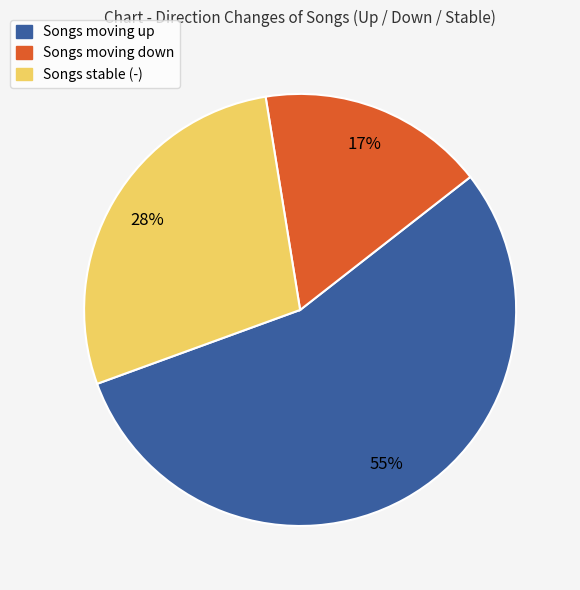

What is the largest slice in the pie chart?

Songs moving up